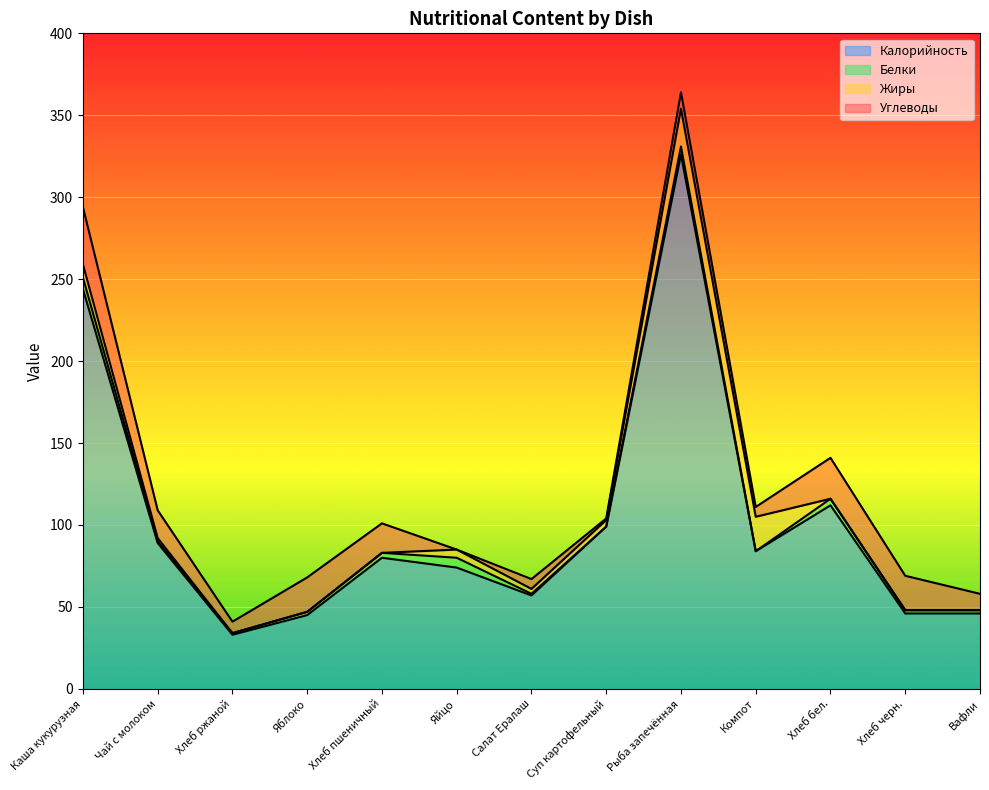

Which series has the largest total across all categories?

Калорийность